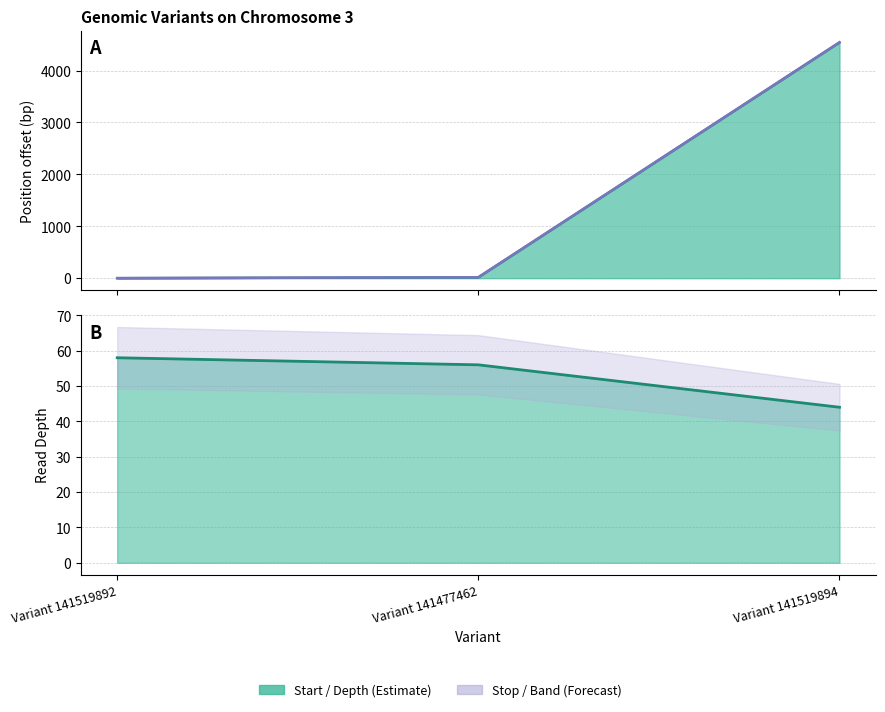

Reading left to right, what are all the values shown in this chart?

start (line): Variant 141519892=0	Variant 141477462=16	Variant 141519894=4543
stop (line): Variant 141519892=1	Variant 141477462=18	Variant 141519894=4544
depth (line): Variant 141519892=58	Variant 141477462=56	Variant 141519894=44